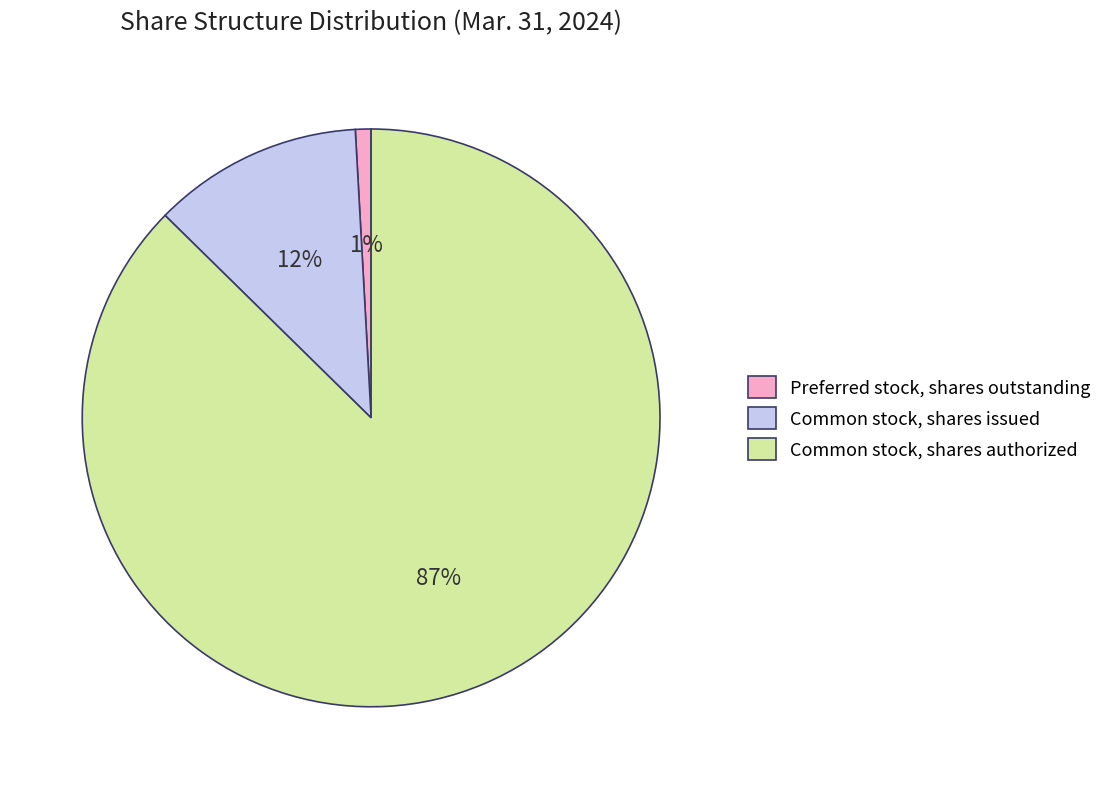

How many segments does this pie chart have?

3